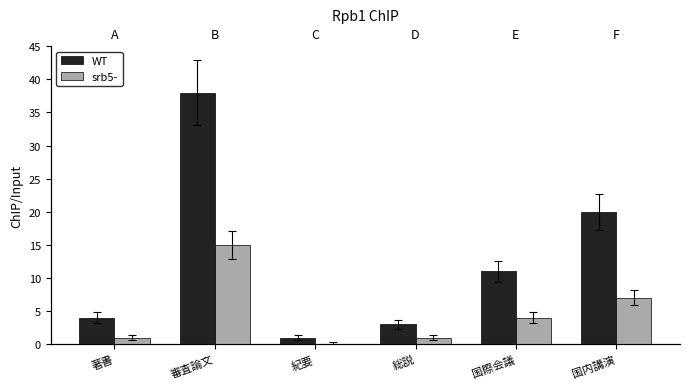

At which label is srb5- closest to 7?

国内講演